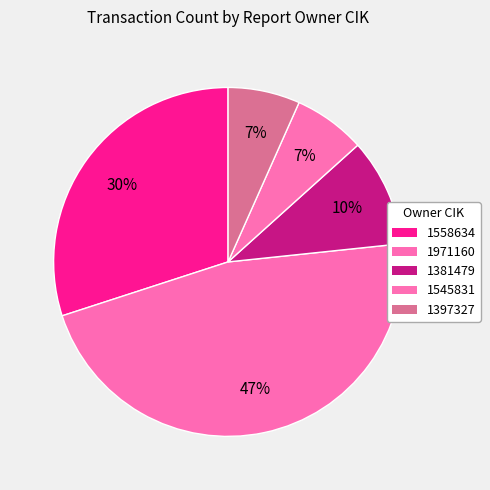

Does 1397327 represent more than half of the total?

No